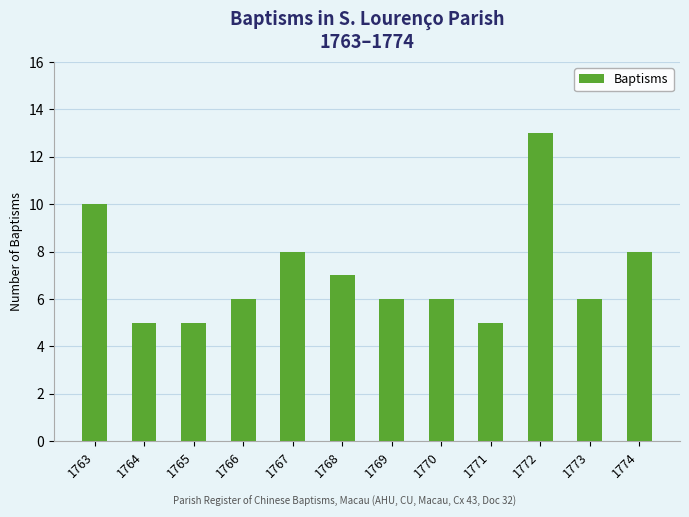

What is the ratio of the value at 1770 to the value at 1765?

1.2